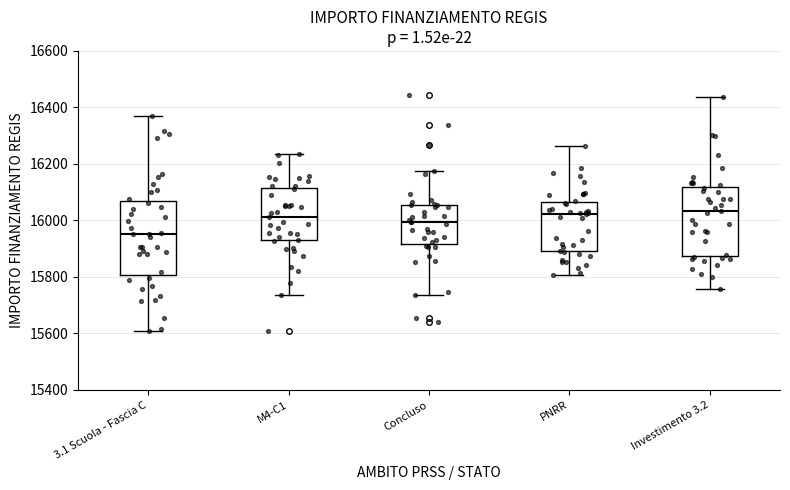

Where is the lower edge of the box for Concluso on the y-axis? The values are not printed on the chart, so give them approximately, as read against the axis.

15920